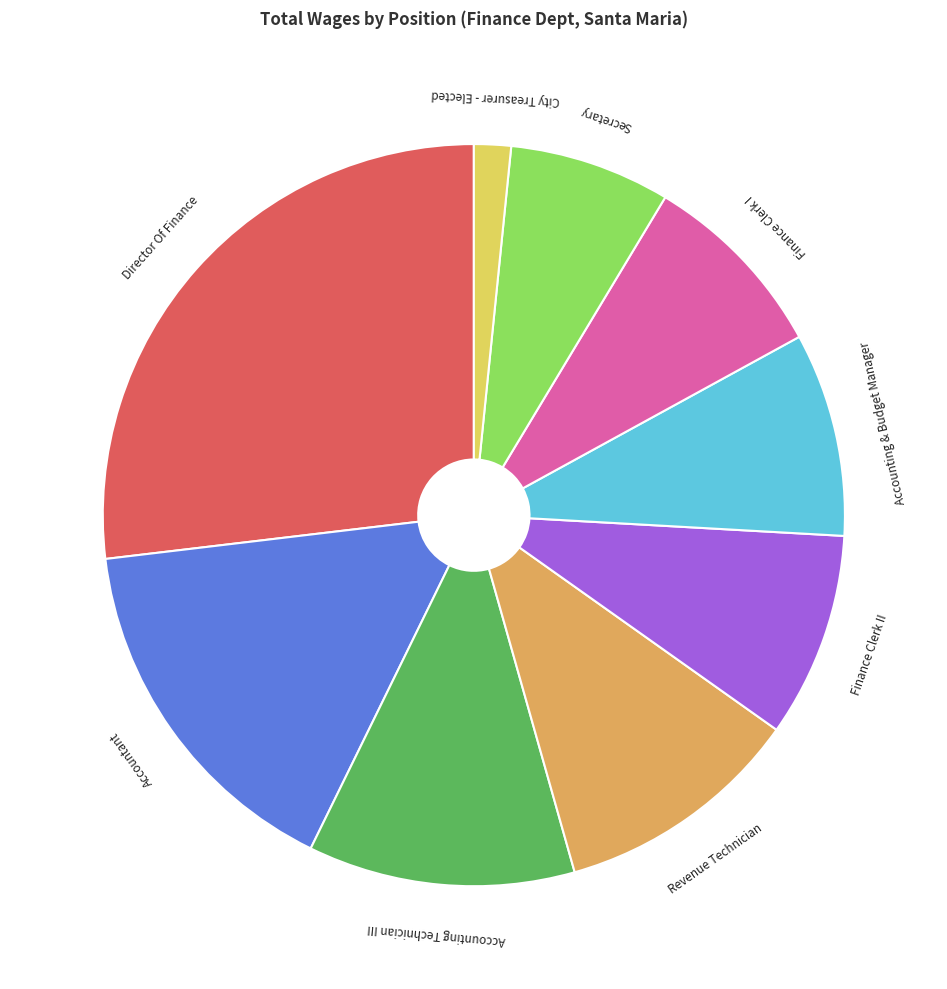

Is there any slice that represents more than half of the pie?

No